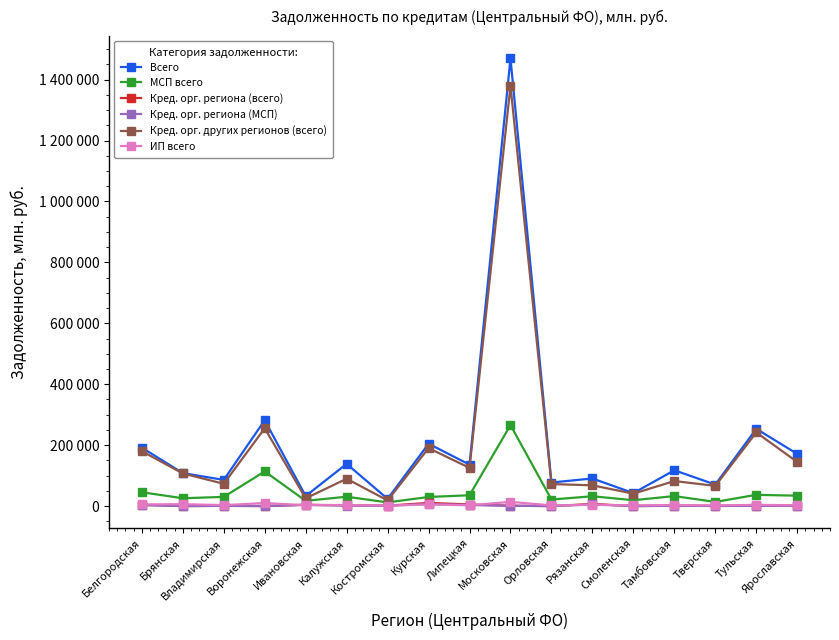

What is the difference between the second highest and second lowest values in the Кред. орг. региона (всего) series?

6831